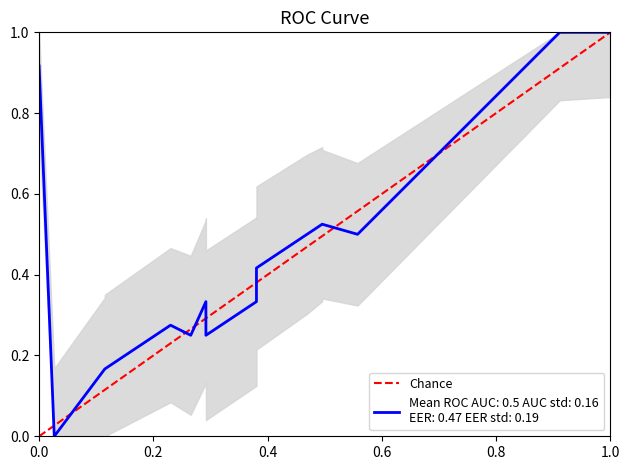

At which label does Chance reach its peak?

1.0